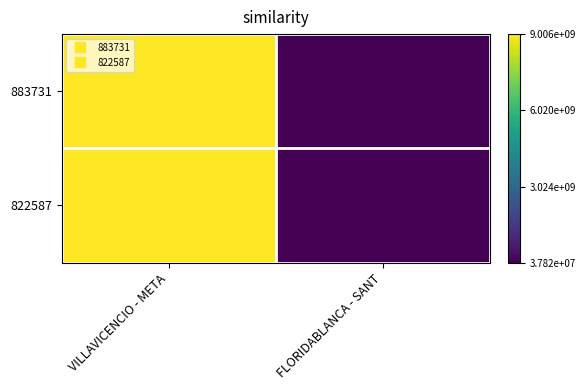

Which series has the largest total across all categories?

883731